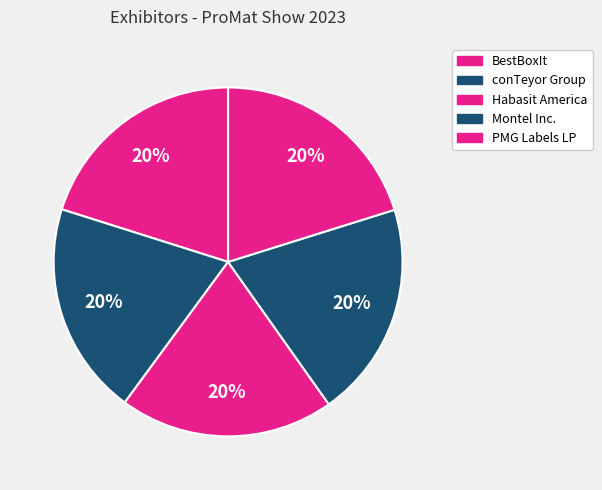

To the nearest percent, what portion does Habasit America represent?

20%